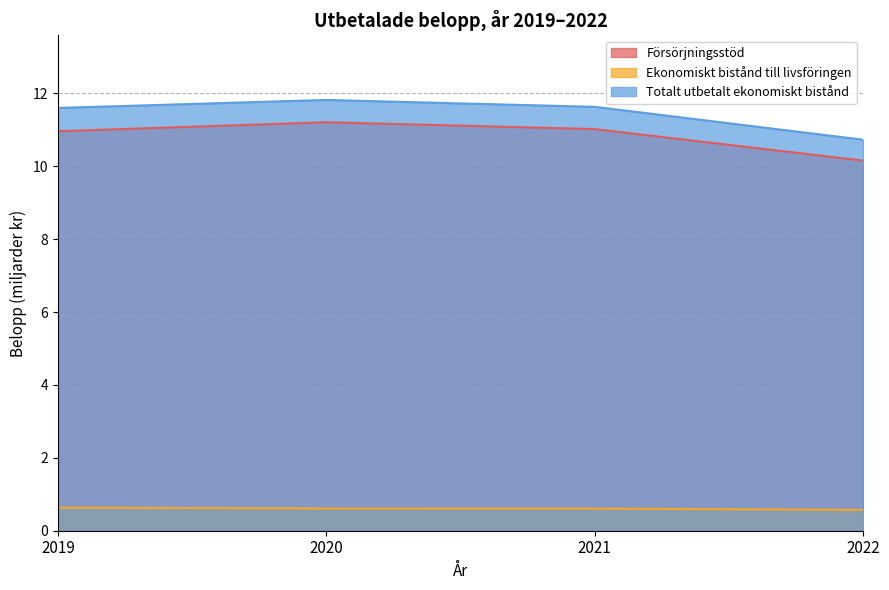

At which label does Ekonomiskt bistånd till livsföringen reach its peak?

2019